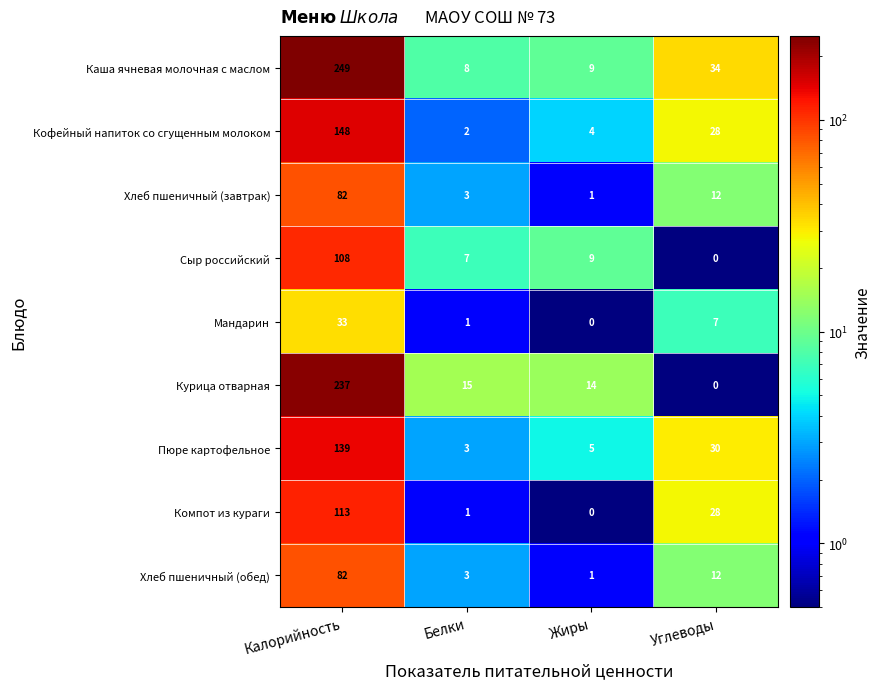

The value of Пюре картофельное at Углеводы is 30. True or false?

True